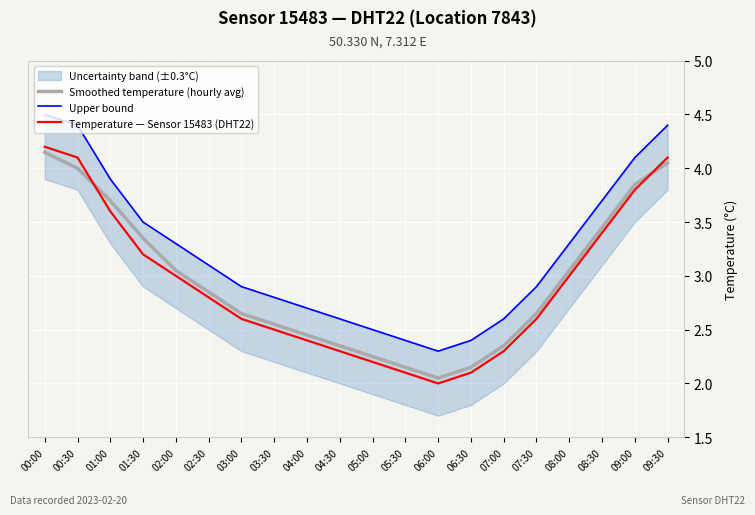

What is the label of the 20th point from the left?

09:30